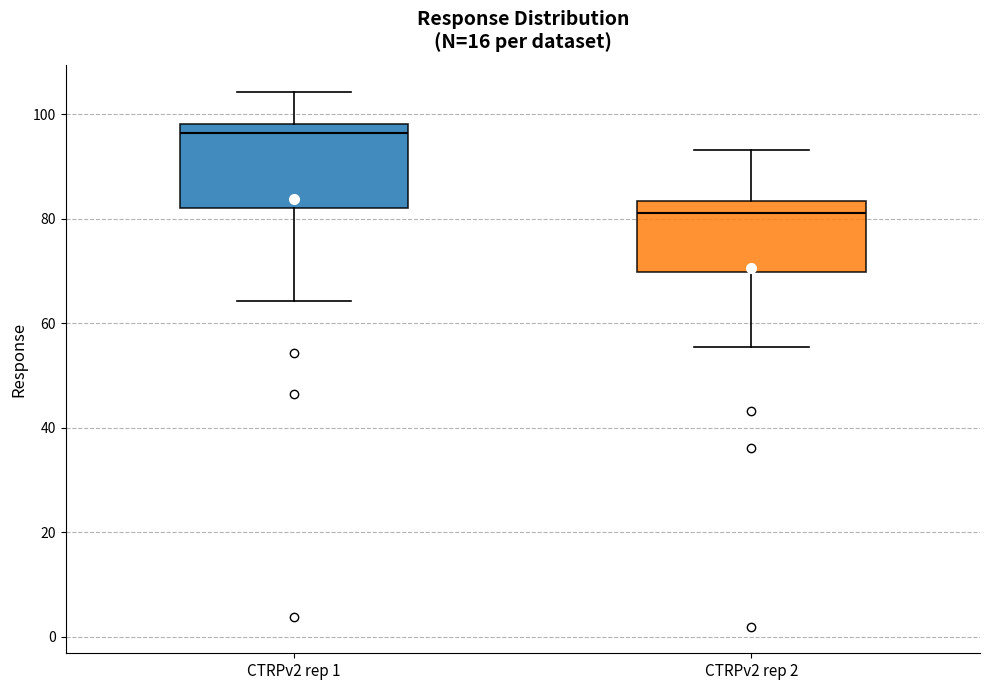

Comparing the boxes themselves (not the whiskers), which one is the tallest?

CTRPv2 rep 1